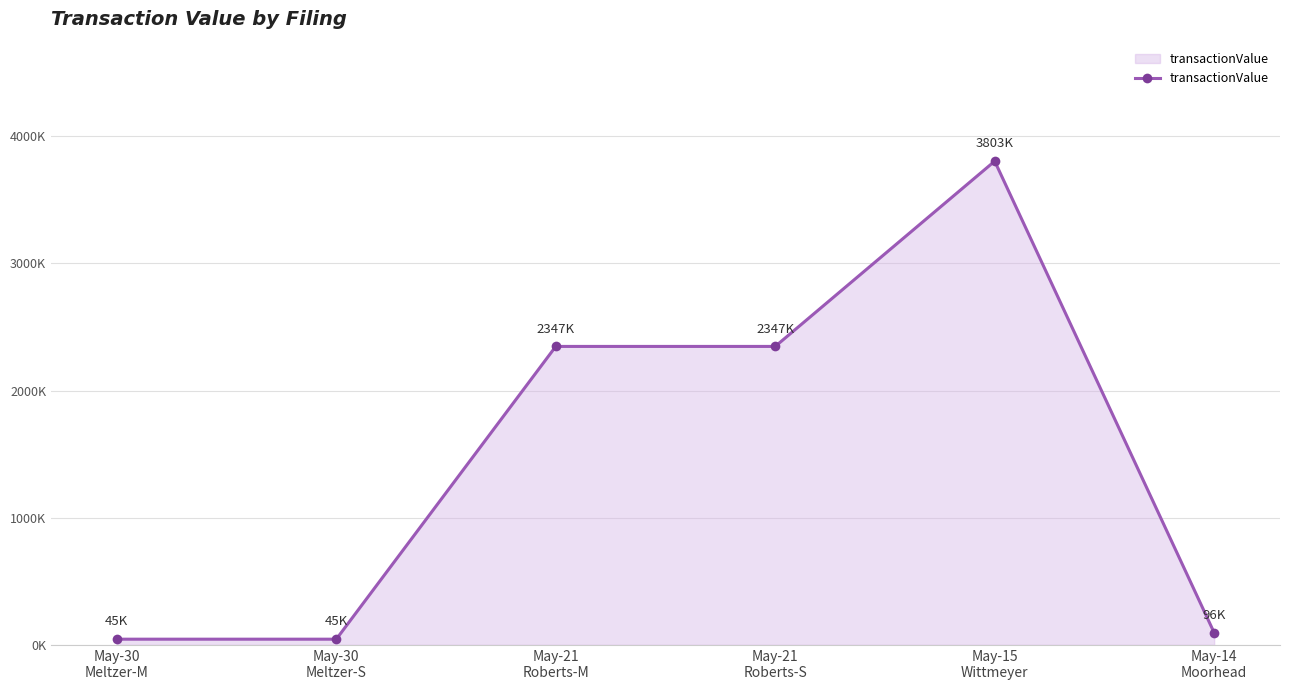

The chart shows a value of 19943 at May-30
Meltzer-S. True or false?

False